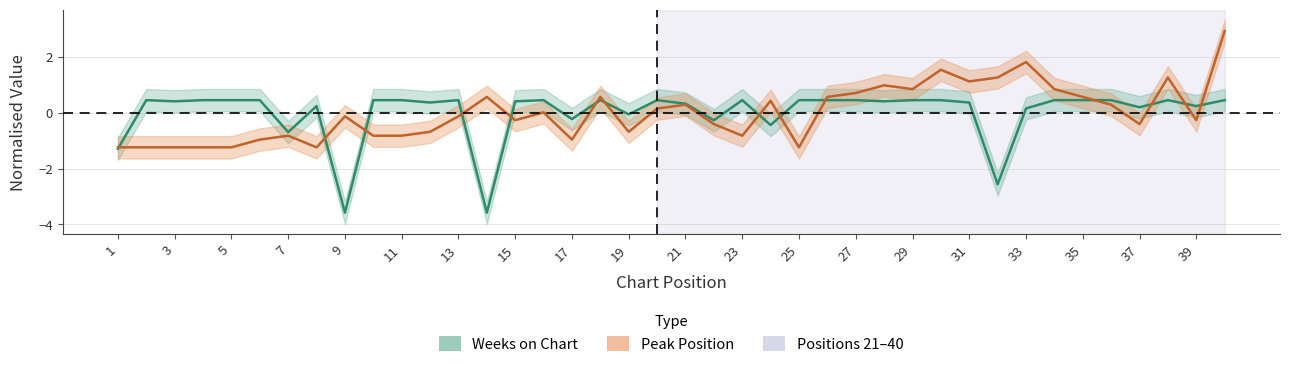

At how many categories does at least one series exceed -1?

39